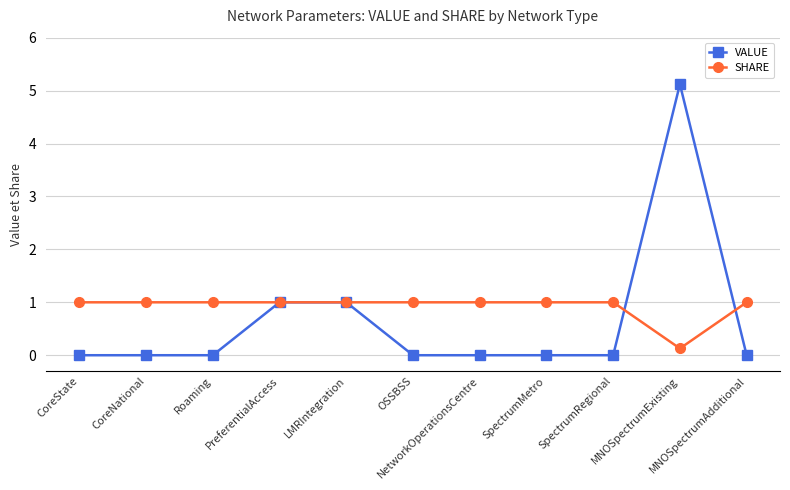

Reading left to right, what are all the values shown in this chart?

VALUE: 0.0	0.0	0.0	1.0	1.0	0.0	0.0	0.0	0.0	5.1	0.0
SHARE: 1.0	1.0	1.0	1.0	1.0	1.0	1.0	1.0	1.0	0.1	1.0